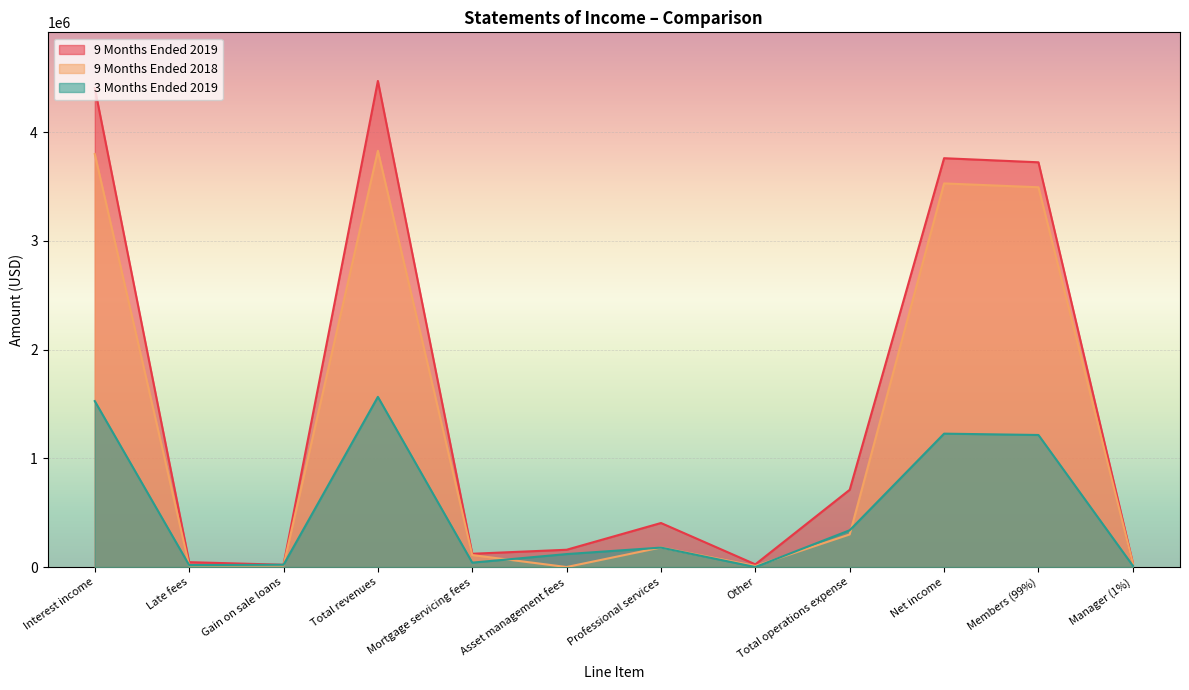

The value of 9 Months Ended 2018 at Asset management fees is -1676667. True or false?

False